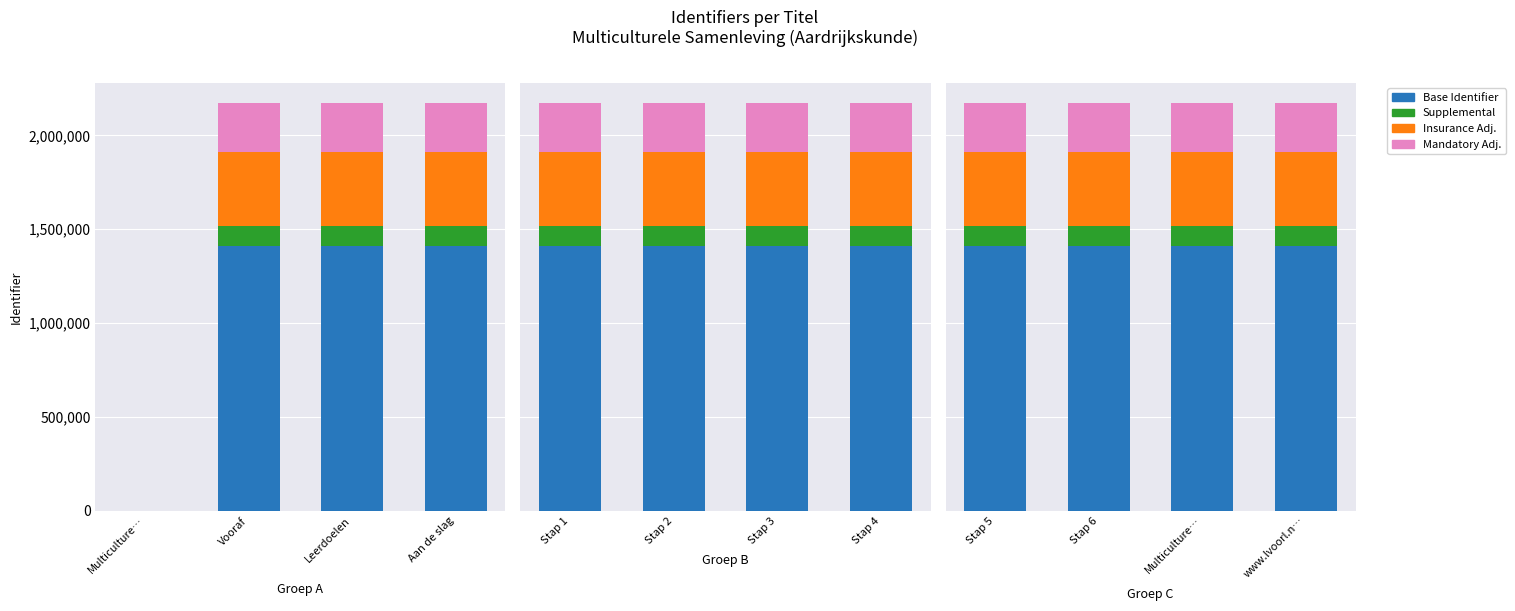

At Multiculture…, list the series in order from smallest to largest.

Supplemental, Mandatory Adj., Insurance Adj., Base Identifier